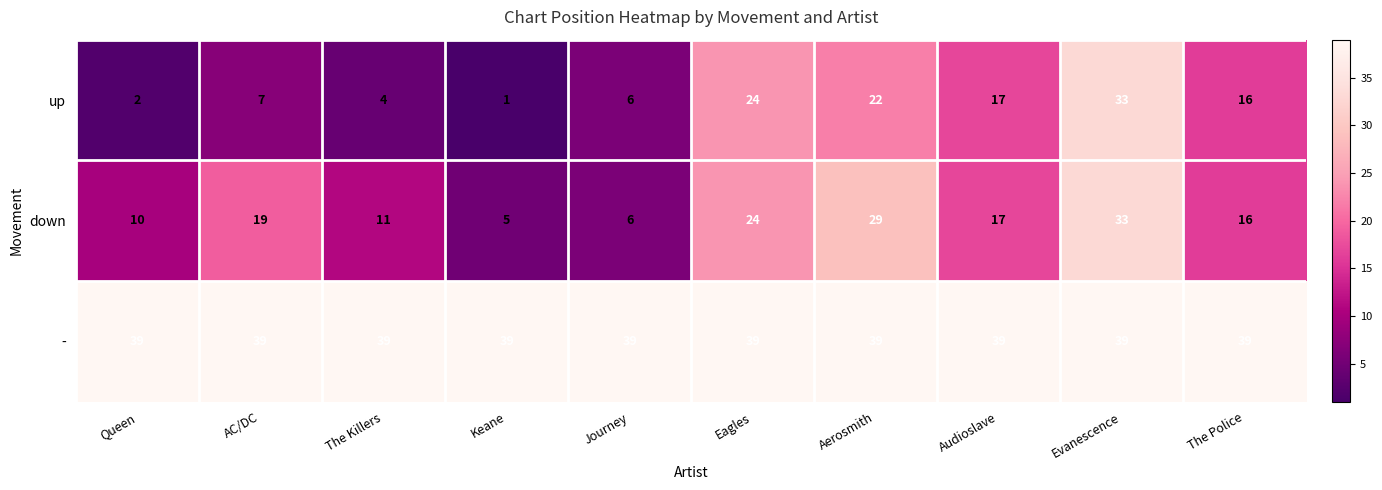

At which label does up reach its peak?

Evanescence